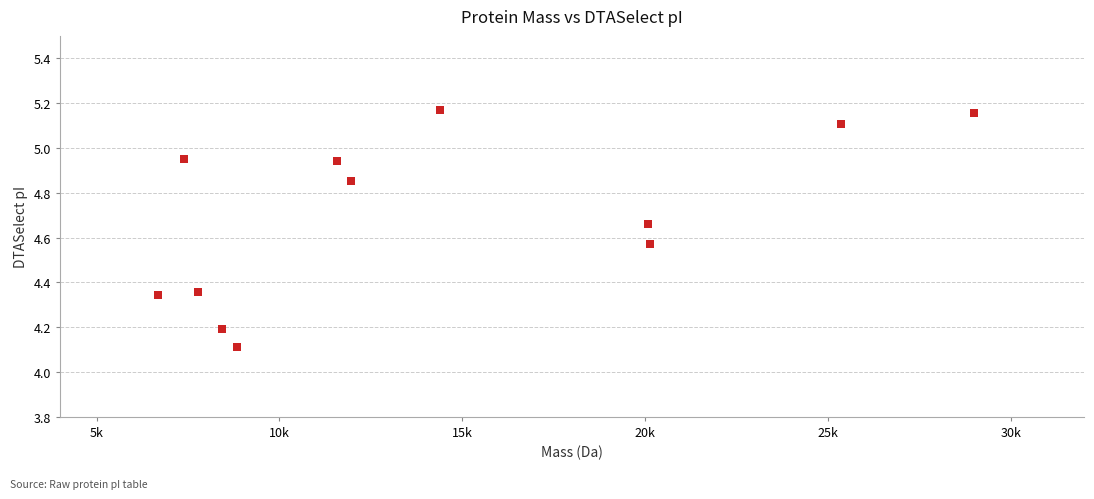

What Y value in the scatter plot is closest to 4?

4.1